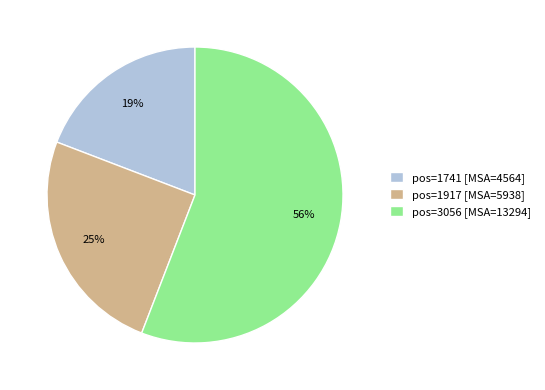

Is the sum of pos=1741 [MSA=4564] and pos=1917 [MSA=5938] greater than half?

No